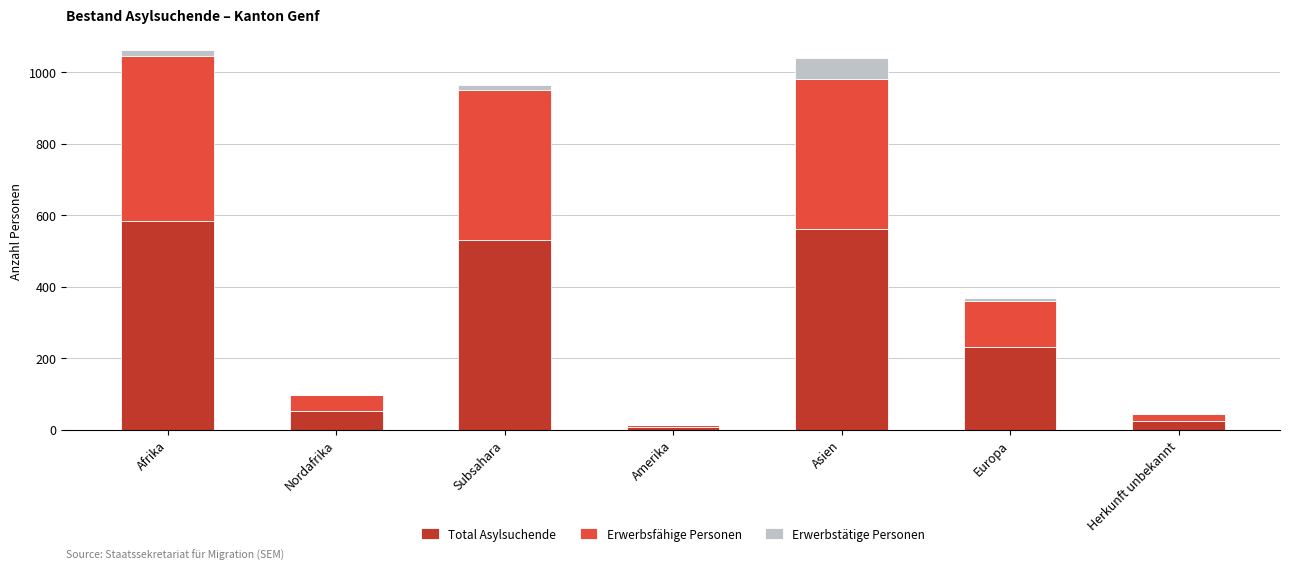

What is the sum of all Total Asylsuchende values?

1986